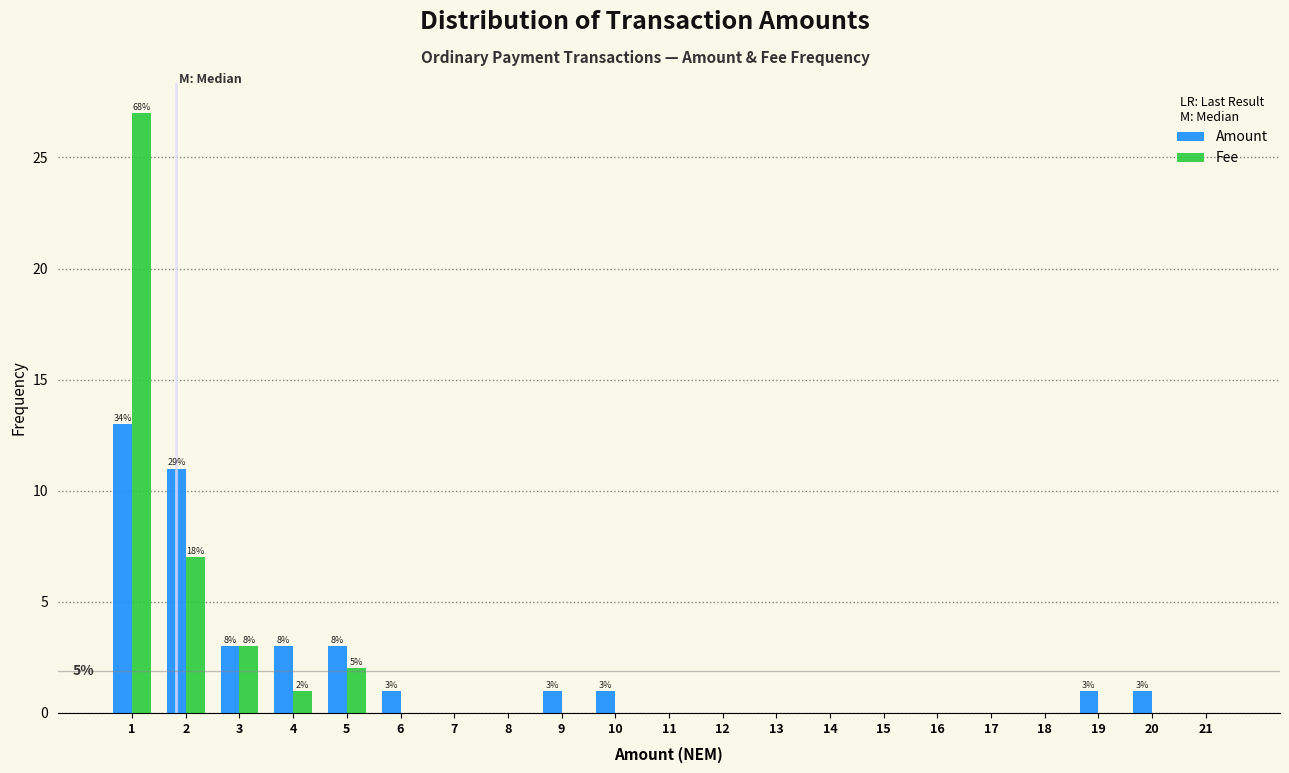

The value of Fee at 14 is 11. True or false?

False